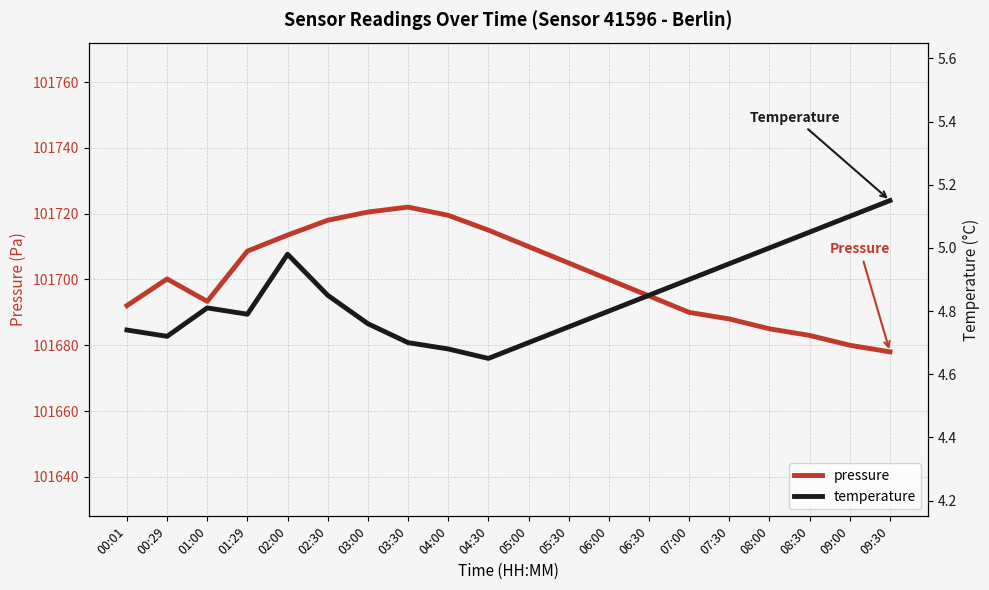

Is the value of pressure at 02:00 greater than the value of temperature at 08:30?

Yes